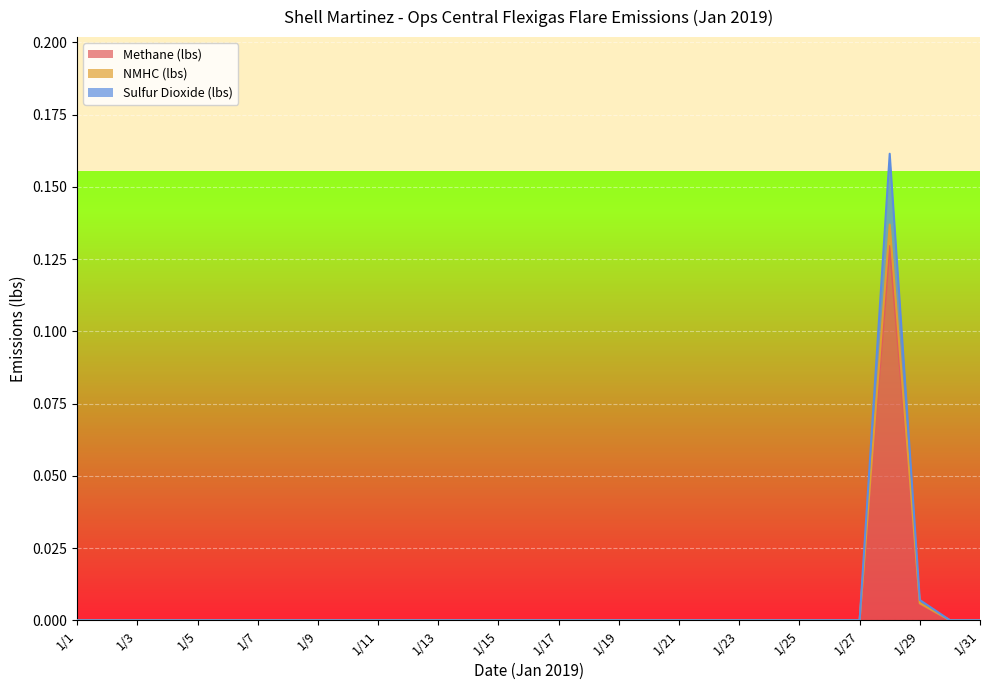

Reading left to right, extract all data points from this chart.

Methane (lbs): 1/1=0.0	1/2=0.0	1/3=0.0	1/4=0.0	1/5=0.0	1/6=0.0	1/7=0.0	1/8=0.0	1/9=0.0	1/10=0.0	1/11=0.0	1/12=0.0	1/13=0.0	1/14=0.0	1/15=0.0	1/16=0.0	1/17=0.0	1/18=0.0	1/19=0.0	1/20=0.0	1/21=0.0	1/22=0.0	1/23=0.0	1/24=0.0	1/25=0.0	1/26=0.0	1/27=0.0	1/28=0.1	1/29=0.0	1/30=0.0	1/31=0.0
NMHC (lbs): 1/1=0.0	1/2=0.0	1/3=0.0	1/4=0.0	1/5=0.0	1/6=0.0	1/7=0.0	1/8=0.0	1/9=0.0	1/10=0.0	1/11=0.0	1/12=0.0	1/13=0.0	1/14=0.0	1/15=0.0	1/16=0.0	1/17=0.0	1/18=0.0	1/19=0.0	1/20=0.0	1/21=0.0	1/22=0.0	1/23=0.0	1/24=0.0	1/25=0.0	1/26=0.0	1/27=0.0	1/28=0.1	1/29=0.0	1/30=0.0	1/31=0.0
Sulfur Dioxide (lbs): 1/1=0.0	1/2=0.0	1/3=0.0	1/4=0.0	1/5=0.0	1/6=0.0	1/7=0.0	1/8=0.0	1/9=0.0	1/10=0.0	1/11=0.0	1/12=0.0	1/13=0.0	1/14=0.0	1/15=0.0	1/16=0.0	1/17=0.0	1/18=0.0	1/19=0.0	1/20=0.0	1/21=0.0	1/22=0.0	1/23=0.0	1/24=0.0	1/25=0.0	1/26=0.0	1/27=0.0	1/28=0.2	1/29=0.0	1/30=0.0	1/31=0.0